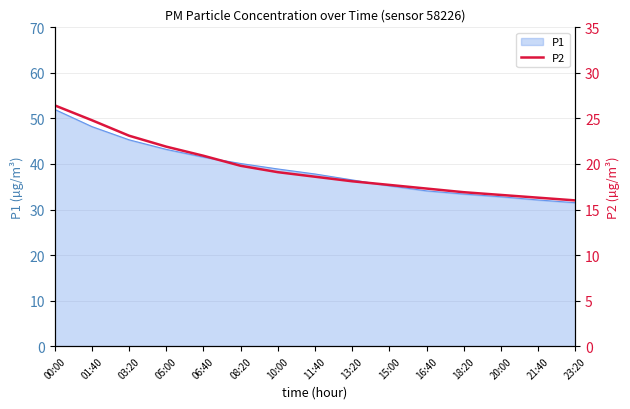

List the labels in order of value, largest first.

00:00, 01:40, 03:20, 05:00, 06:40, 08:20, 10:00, 11:40, 13:20, 15:00, 16:40, 18:20, 20:00, 21:40, 23:20